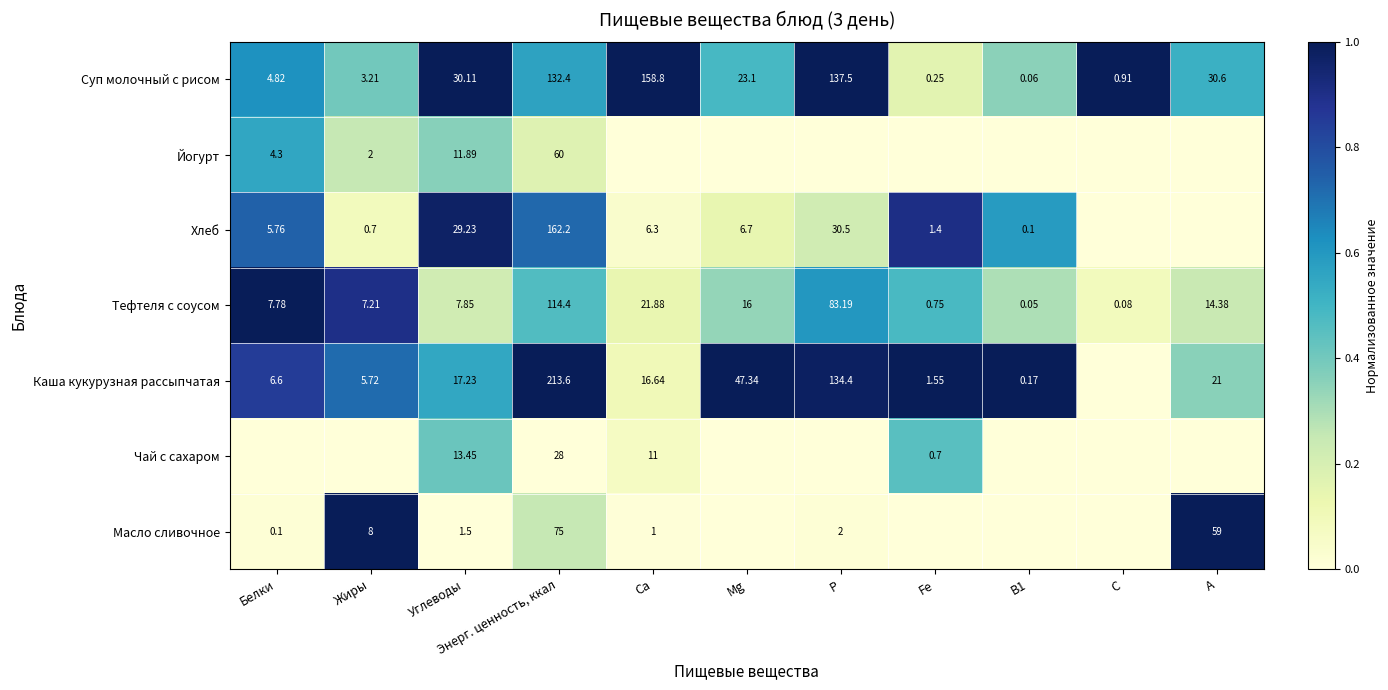

At Углеводы, list the series in order from largest to smallest.

Суп молочный с рисом, Хлеб, Каша кукурузная рассыпчатая, Чай с сахаром, Йогурт, Тефтеля с соусом, Масло сливочное